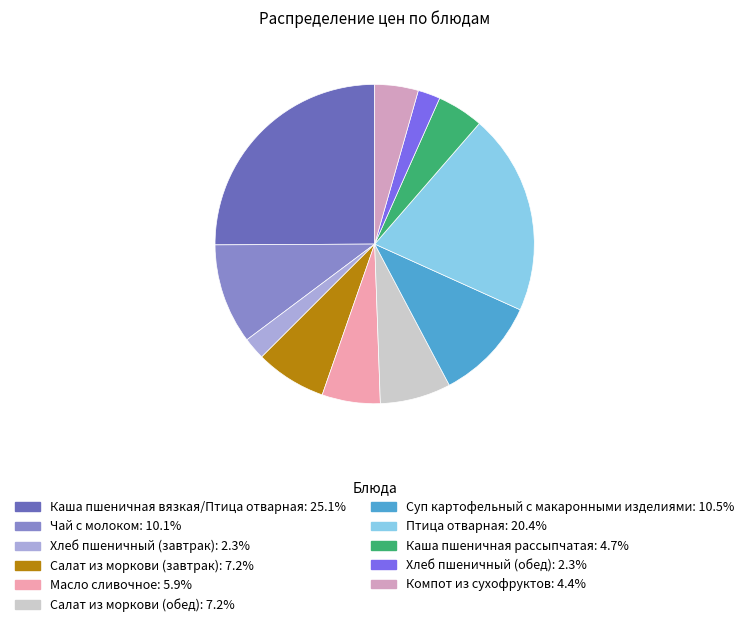

How many slices are in this pie chart?

11